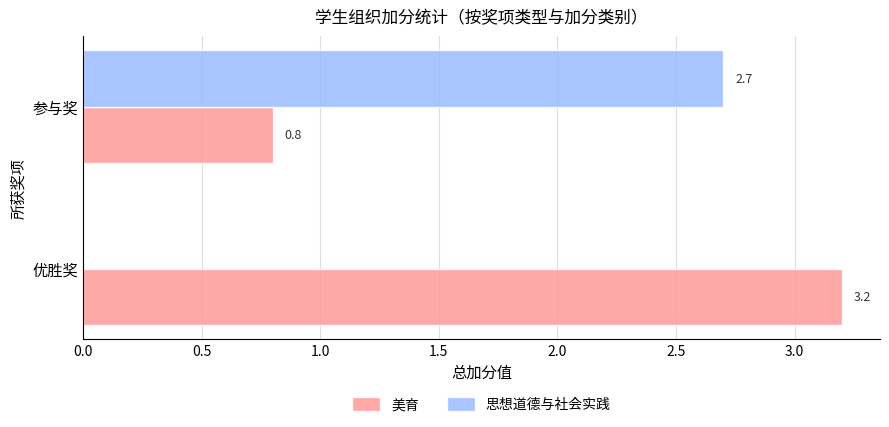

At which label is 思想道德与社会实践 closest to 1?

优胜奖